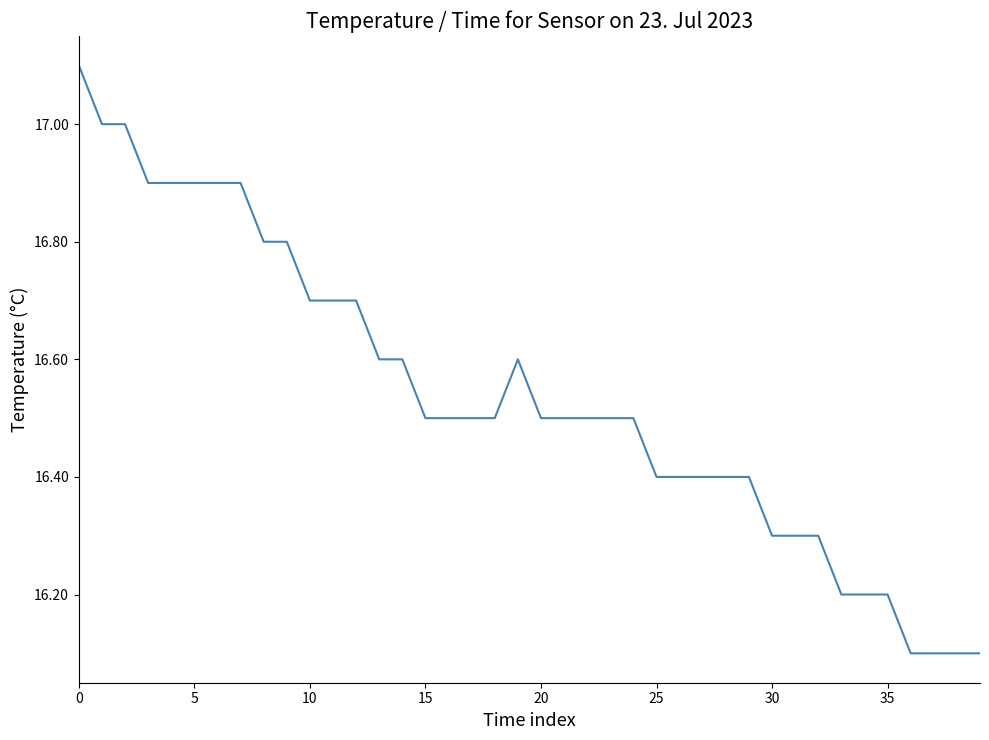

What is the difference between the maximum and minimum values?

1.0